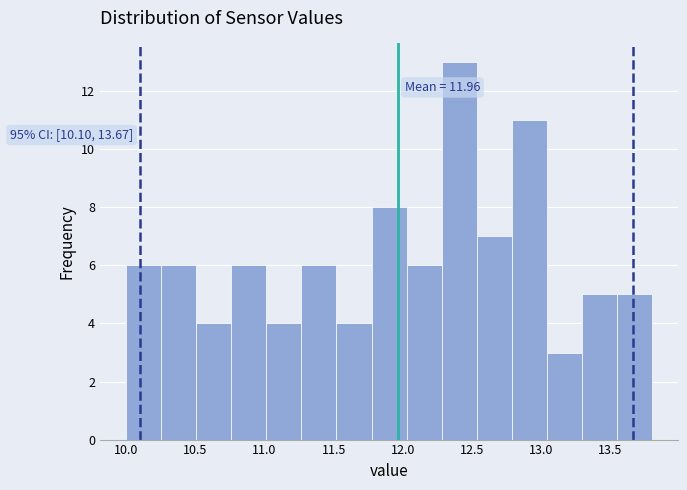

Which range on the x-axis has the tallest bar?

12.30 to 12.55